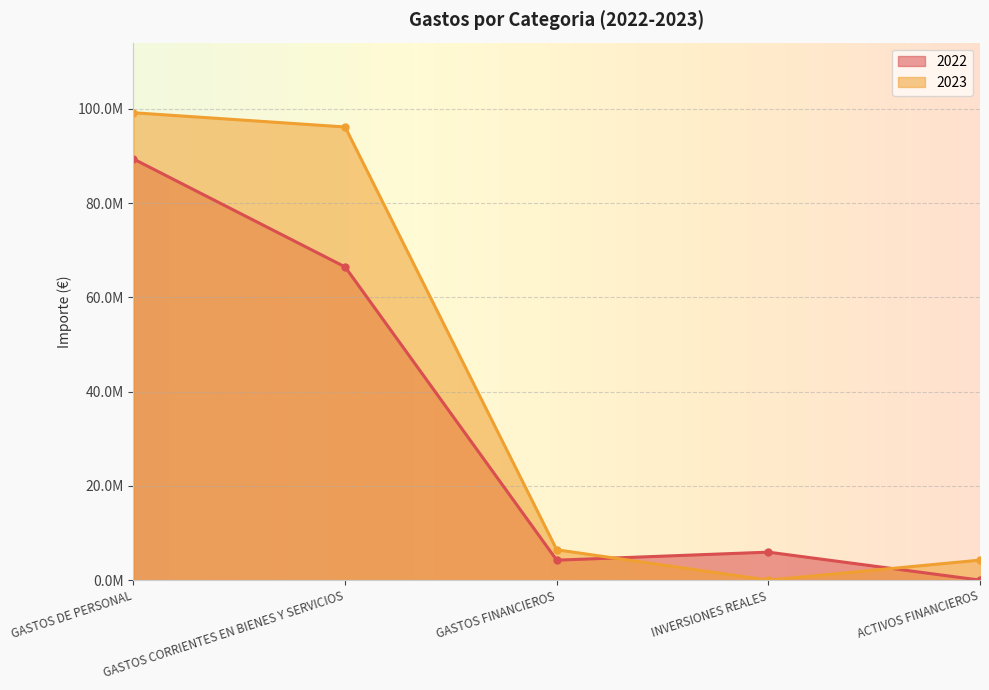

What is the label of the 2nd point from the right?

INVERSIONES REALES